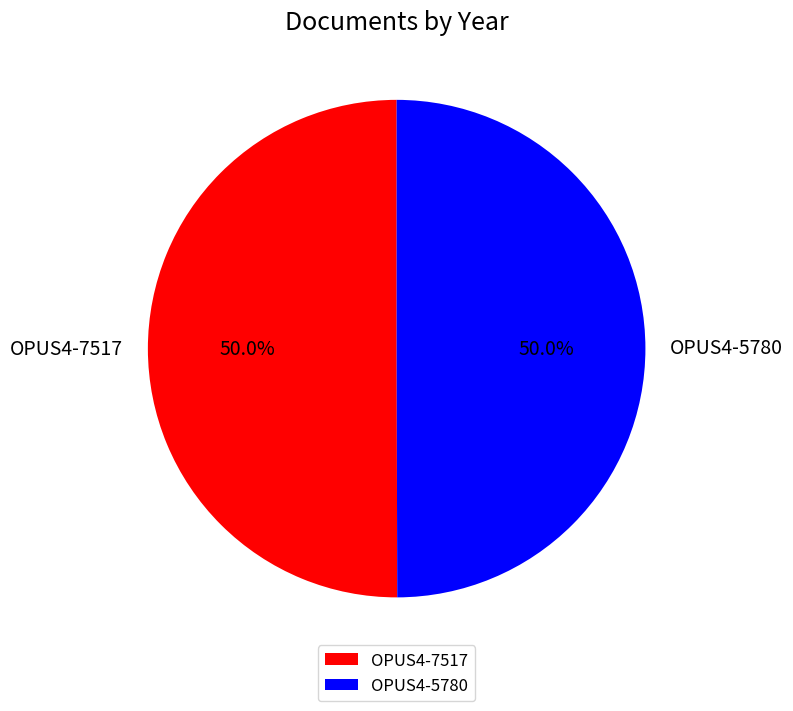

What is the ratio of the value at OPUS4-5780 to the value at OPUS4-7517?

1.0